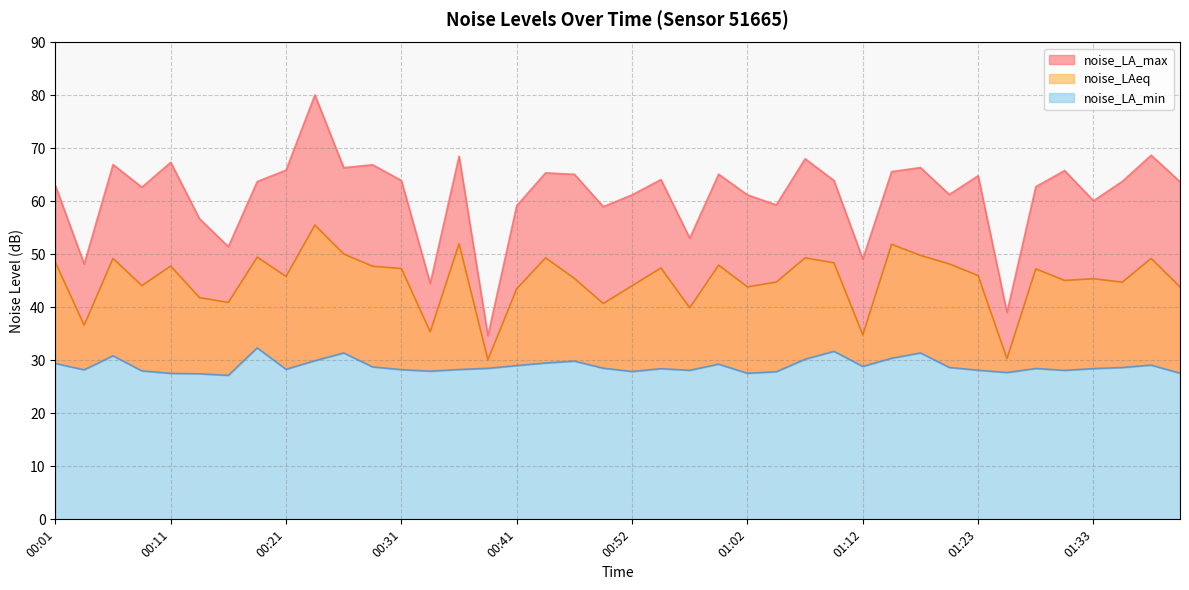

At which category is the sum across all series the highest?

00:24